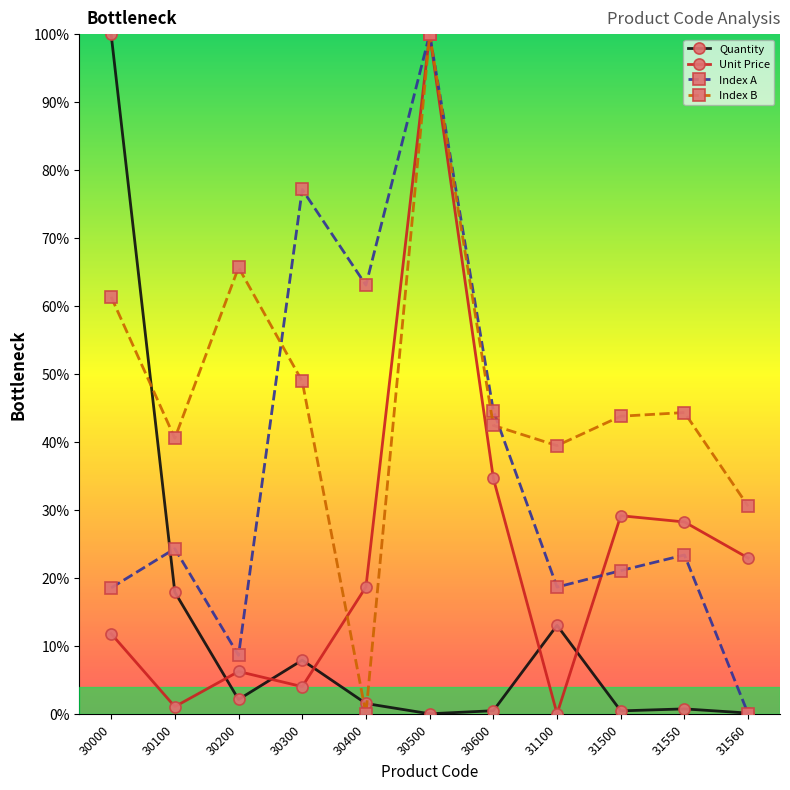

What is the maximum value shown in the chart?

100.0